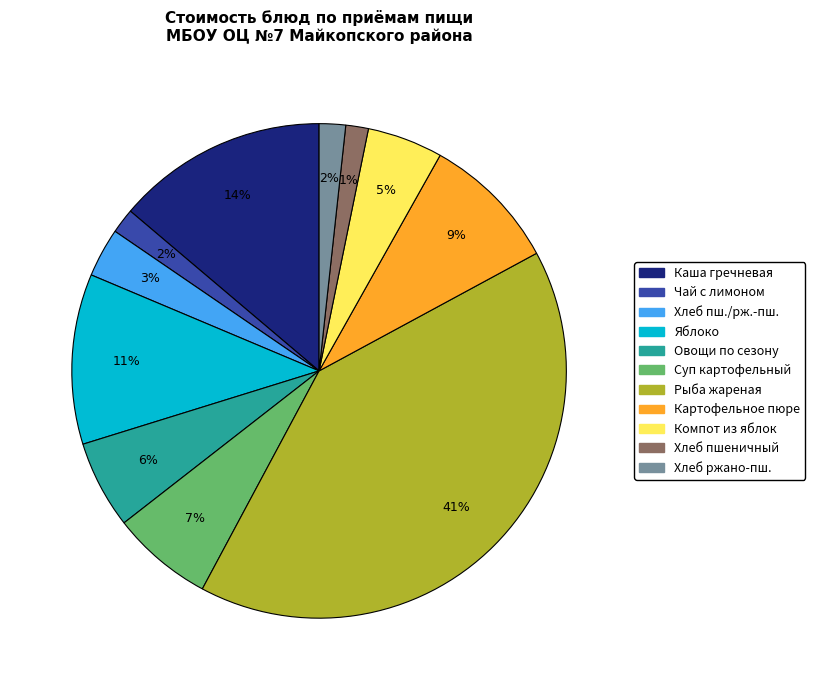

Count the number of slices in the pie.

11